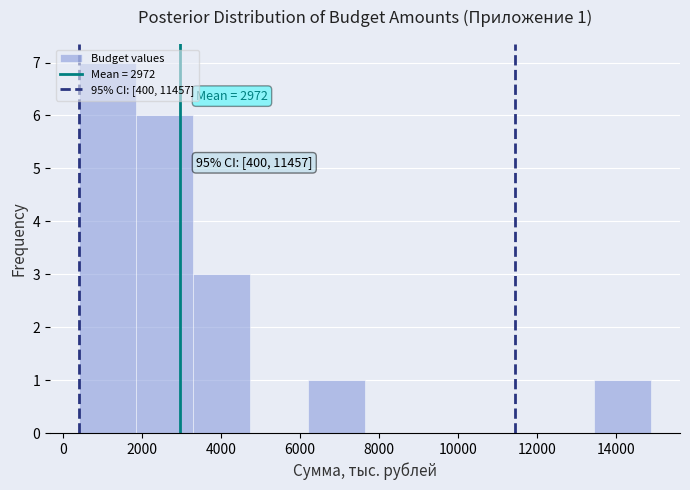

Which range on the x-axis has the tallest bar?

400 to 1850